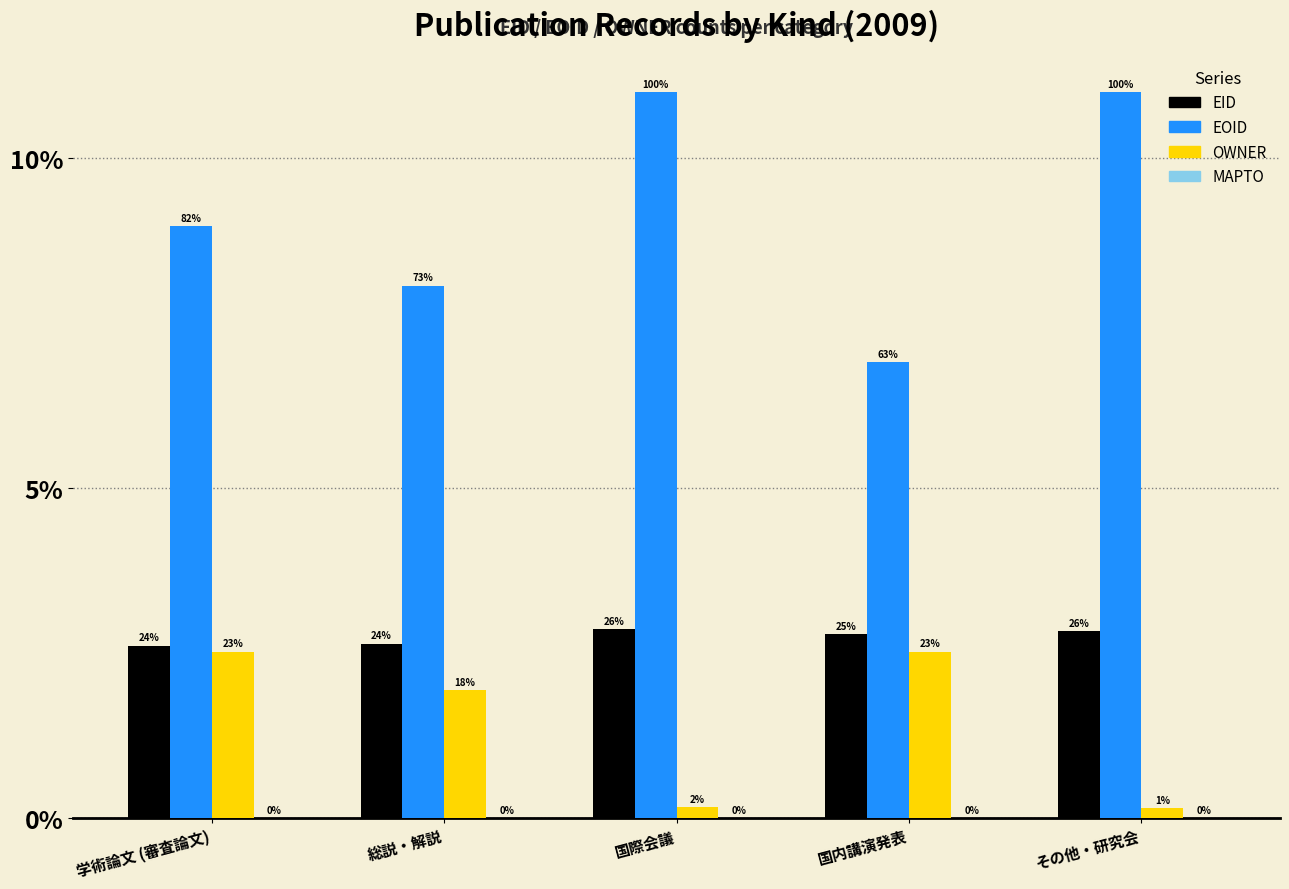

Between 学術論文 (審査論文) and 国際会議, which is larger?

国際会議